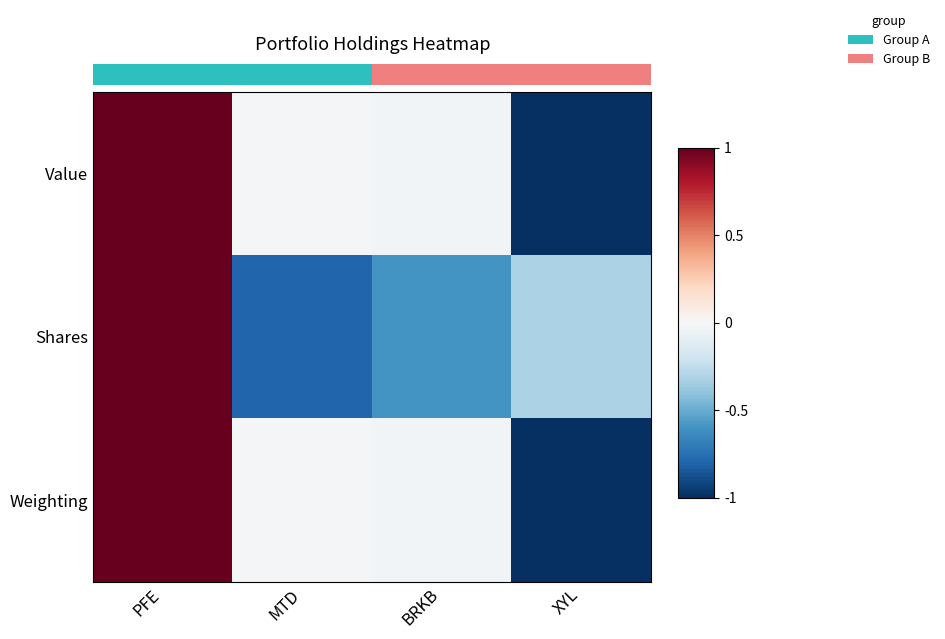

What is the total value across all series at MTD?

-0.8